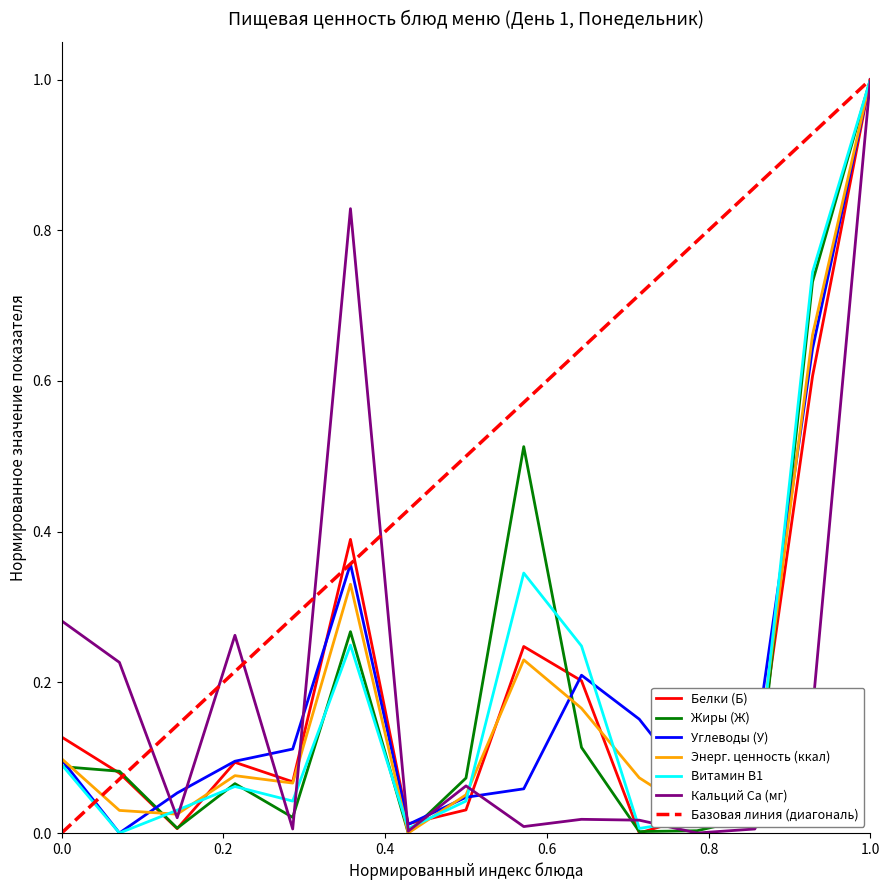

What is the highest value of the Кальций Са (мг) series?

1.0